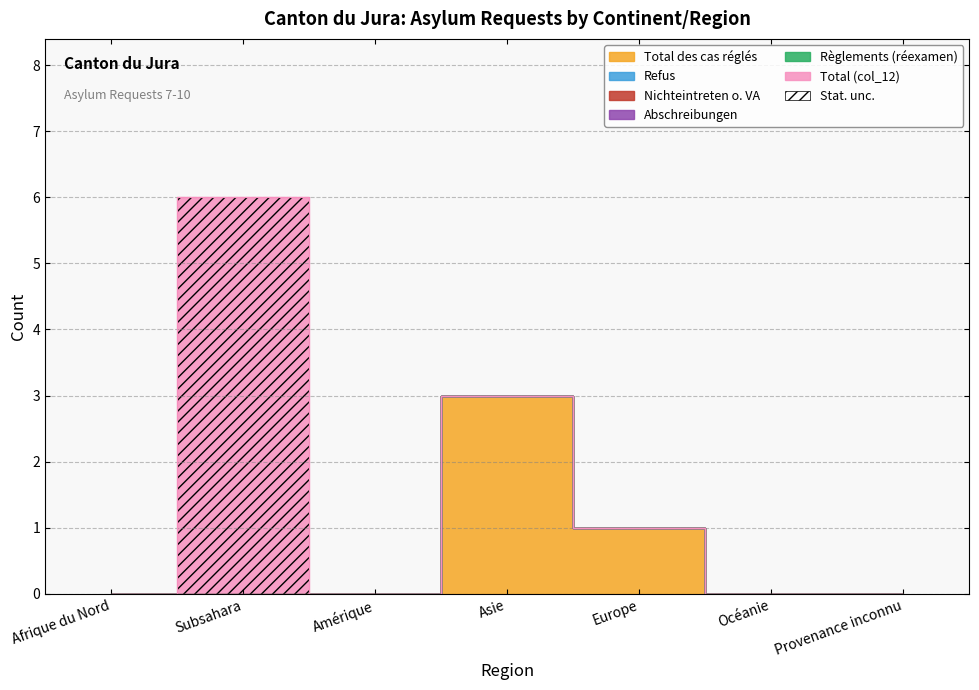

What is the total value across all series at Europe?

1